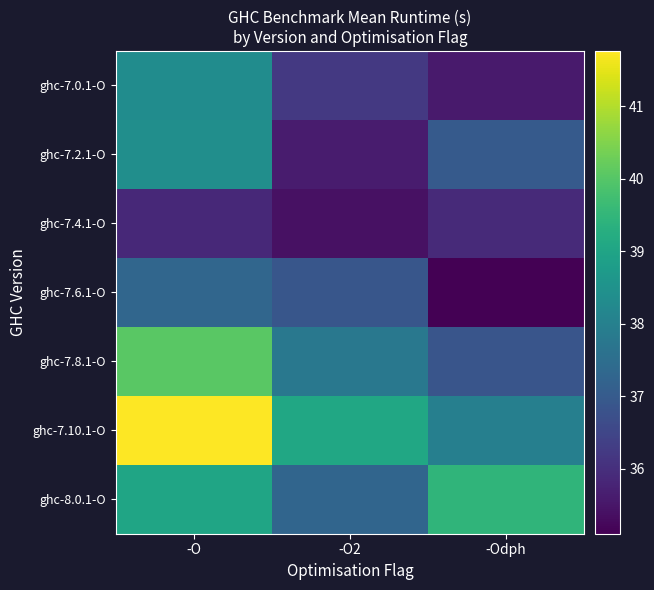

Reading left to right, list all the values displayed in this chart.

ghc-7.0.1-O: -O=38.4	-O2=36.2	-Odph=35.6
ghc-7.2.1-O: -O=38.4	-O2=35.6	-Odph=37.0
ghc-7.4.1-O: -O=35.9	-O2=35.4	-Odph=35.9
ghc-7.6.1-O: -O=37.3	-O2=36.9	-Odph=35.1
ghc-7.8.1-O: -O=40.1	-O2=37.8	-Odph=36.9
ghc-7.10.1-O: -O=41.8	-O2=39.1	-Odph=38.0
ghc-8.0.1-O: -O=39.0	-O2=37.3	-Odph=39.5